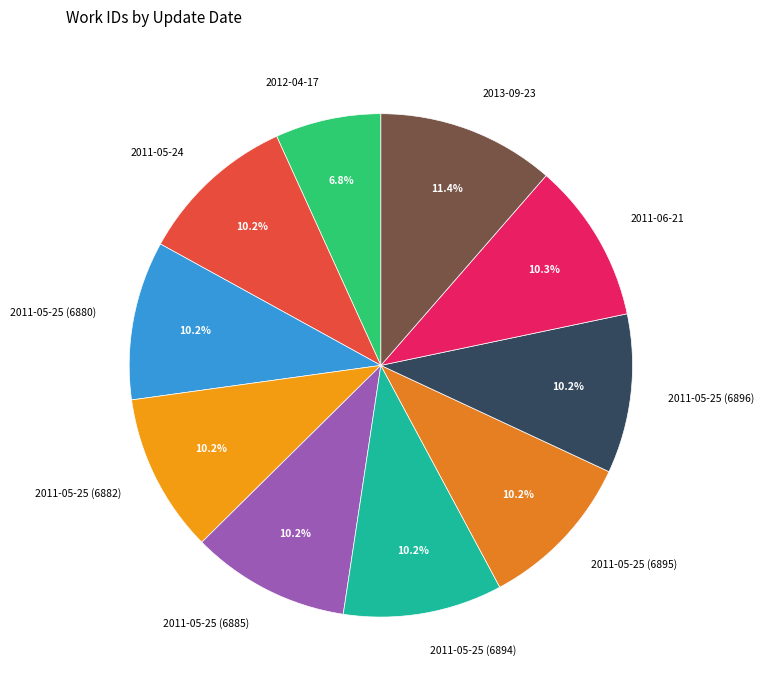

Combined, do 2011-05-25 (6885) and 2011-05-25 (6895) account for over 50%?

No